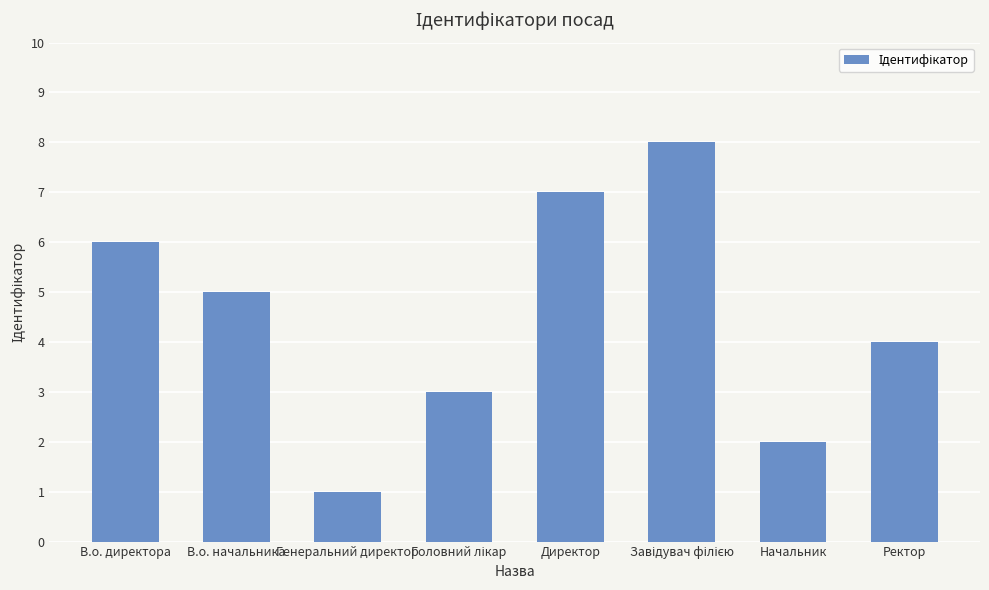

What is the sum of all values?

36